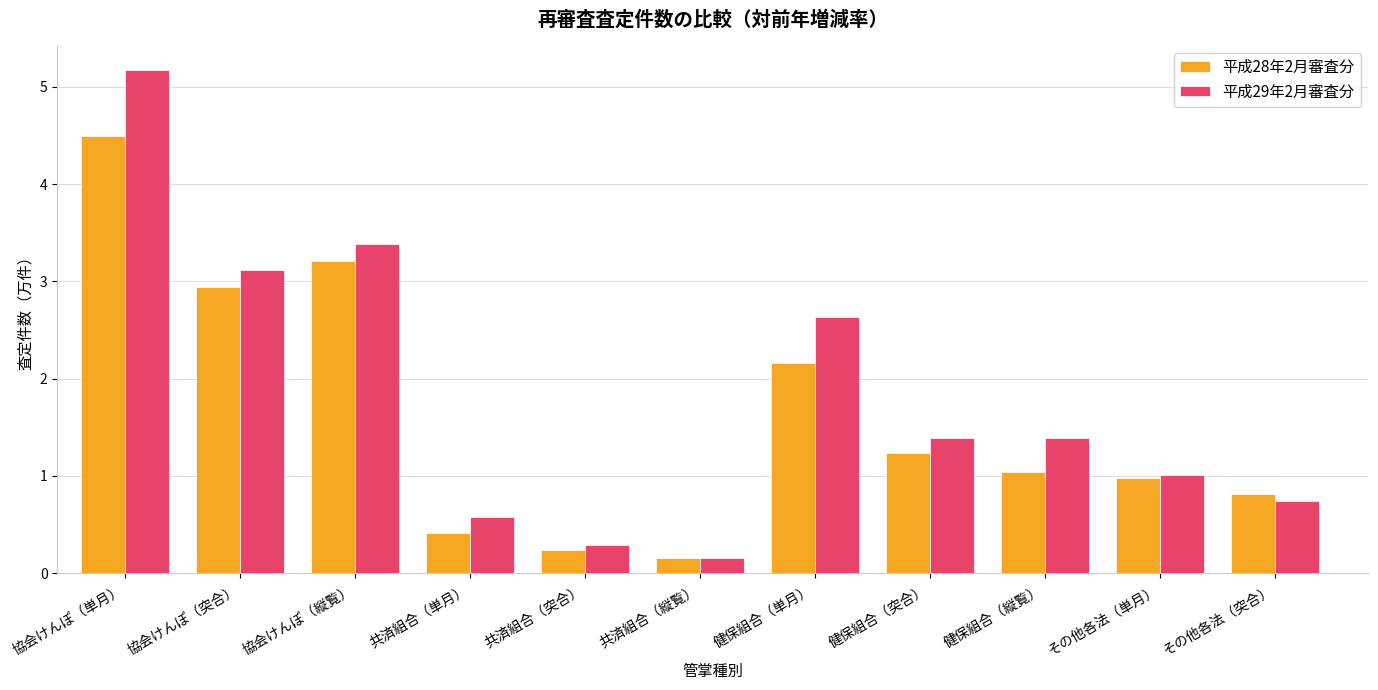

Which category has the highest value in the 平成28年2月審査分 series?

協会けんぽ（単月）